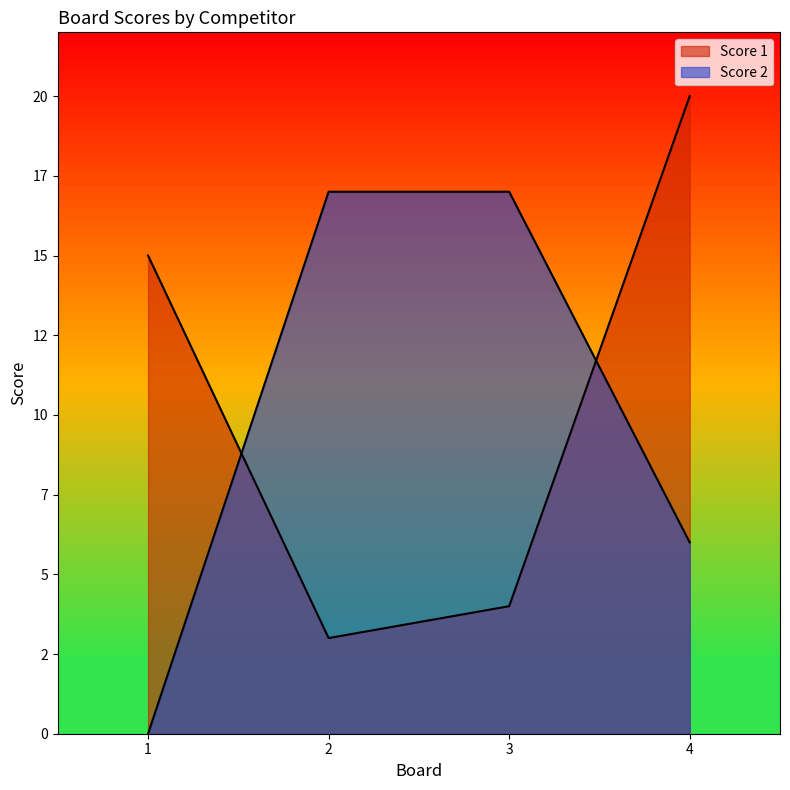

How many lines are shown in the chart?

2